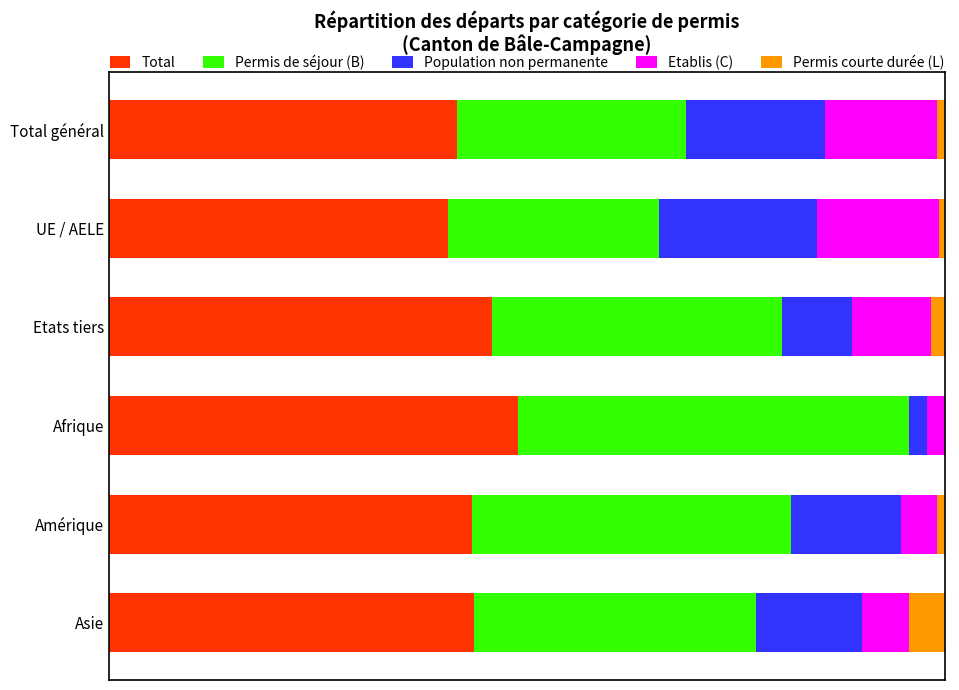

List the labels in order of Population non permanente value, smallest first.

Afrique, Etats tiers, Asie, Amérique, Total général, UE / AELE